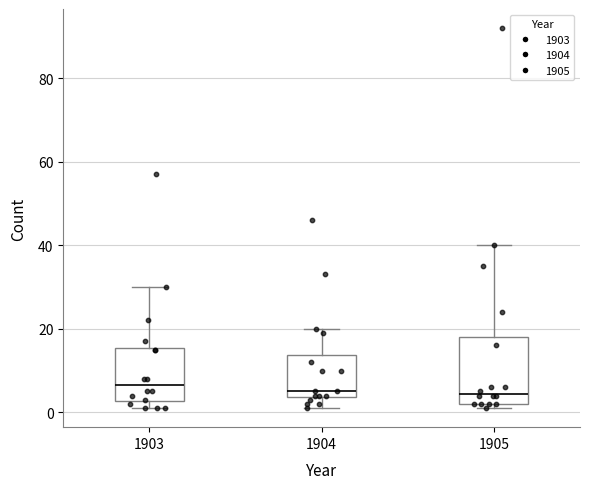

Reading left to right, read every box against the y-axis: the position of its median line, the range the box covers, and the ends of its whiskers. The values are not printed on the chart, so give them approximately, as read against the axis.

1903: median 6, box 2 to 16, whiskers 2 (just below the box's lower edge) to 30
1904: median 6, box 4 to 14, whiskers 2 to 20
1905: median 4, box 2 to 18, whiskers 2 (just below the box's lower edge) to 40